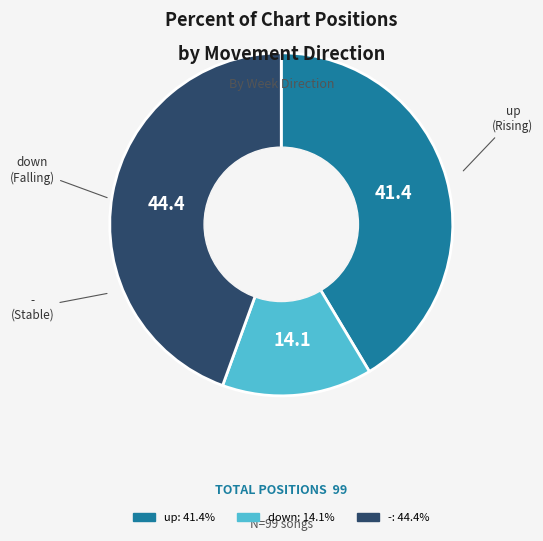

Is there a majority slice in this chart?

No